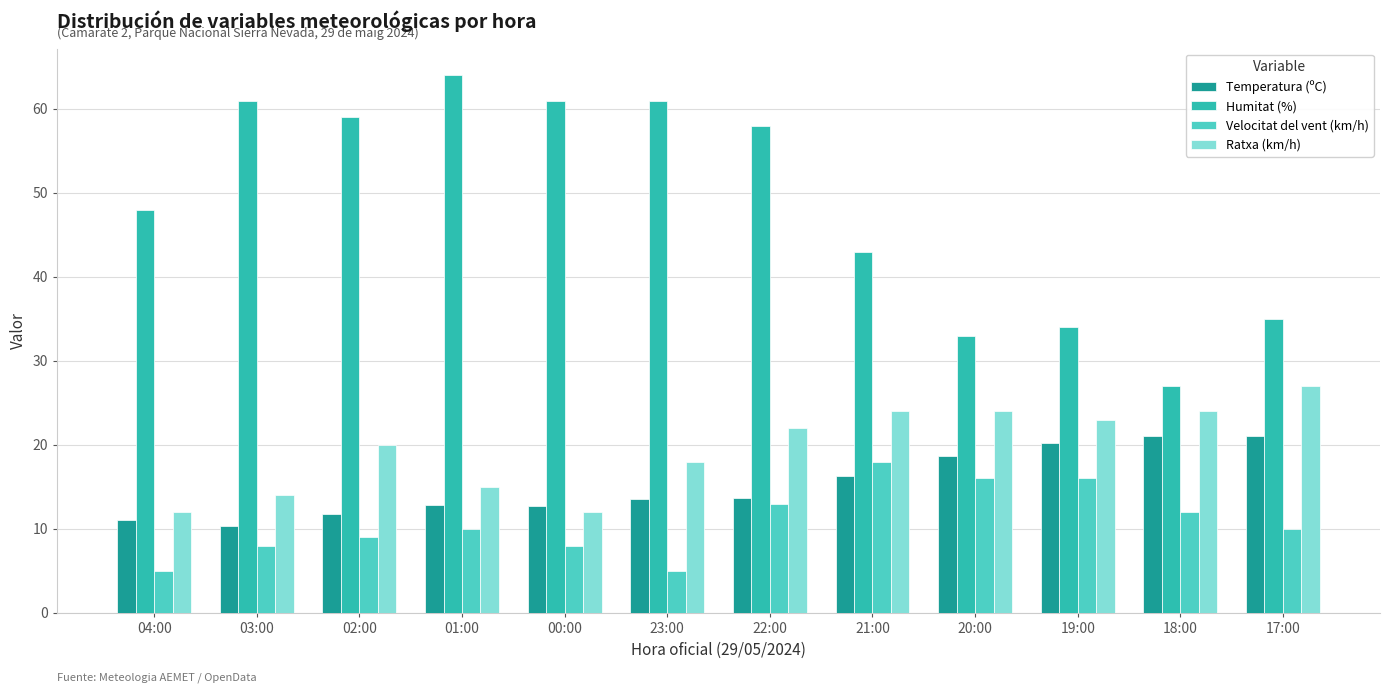

Is the value of Velocitat del vent (km/h) at 22:00 greater than the value of Ratxa (km/h) at 22:00?

No